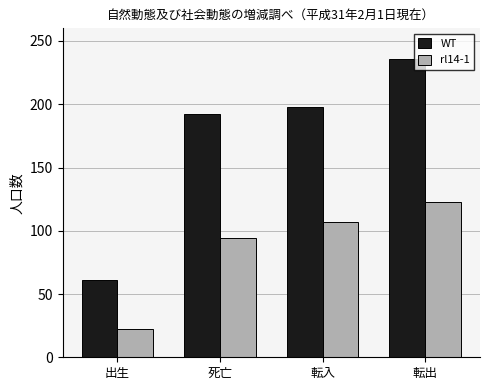

What is the difference between the second highest and minimum values in the rl14-1 series?

85